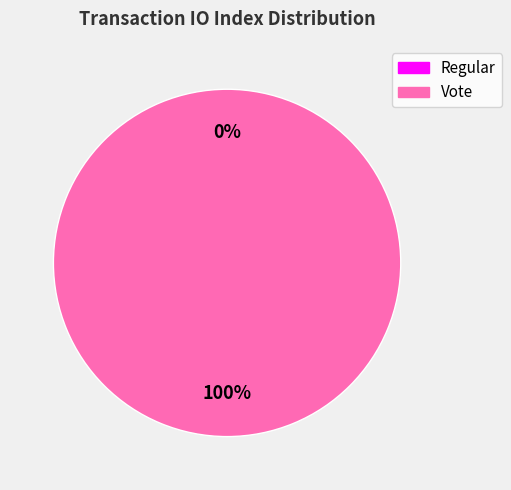

Is it true that Vote (io_index=2) is 100% of the pie?

True